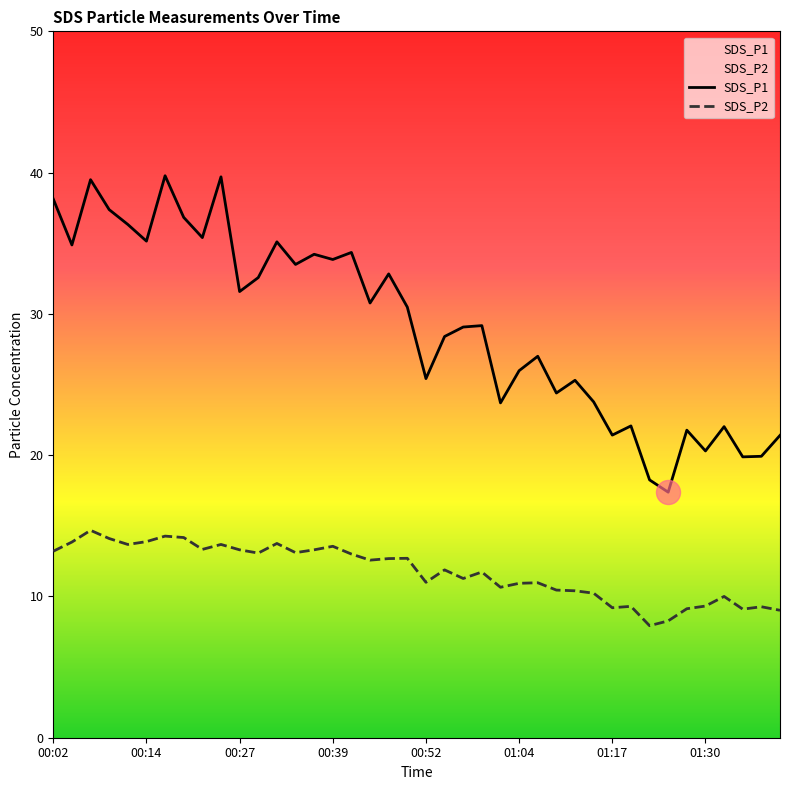

Which series has the largest total across all categories?

SDS_P1